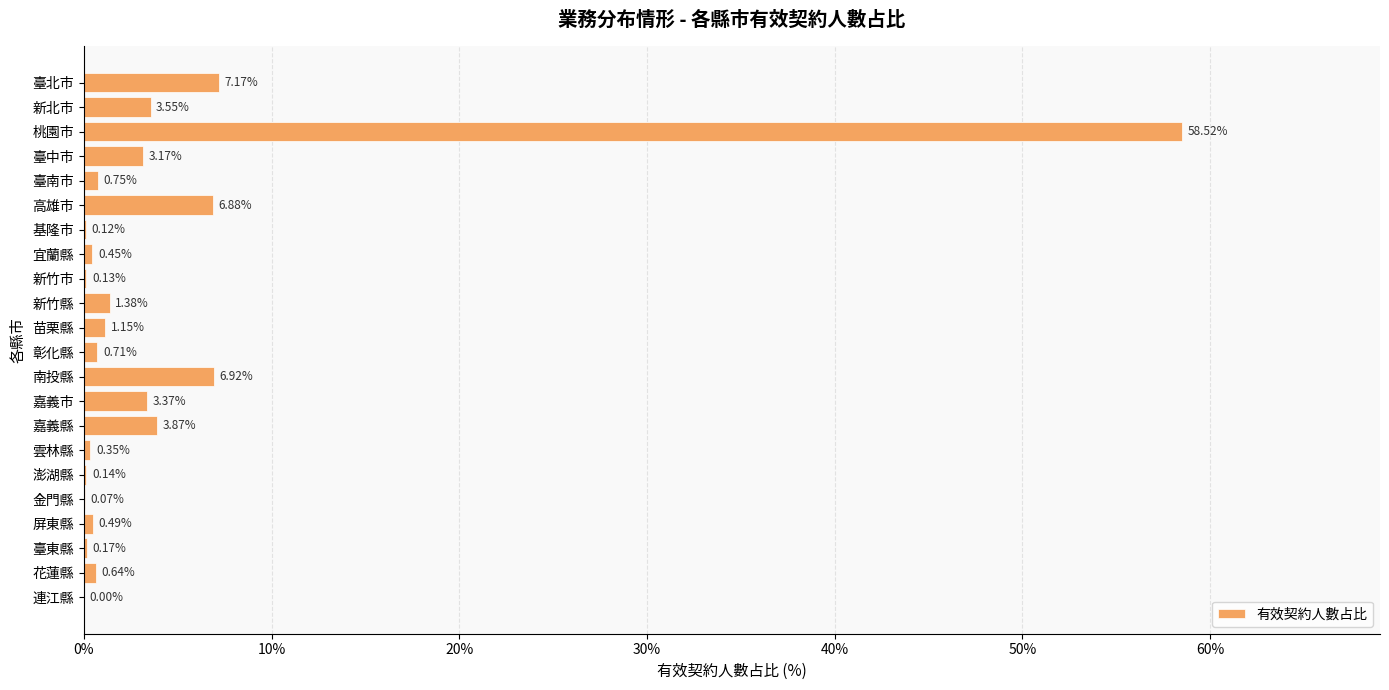

What is the change in value from 苗栗縣 to 彰化縣?

-0.4